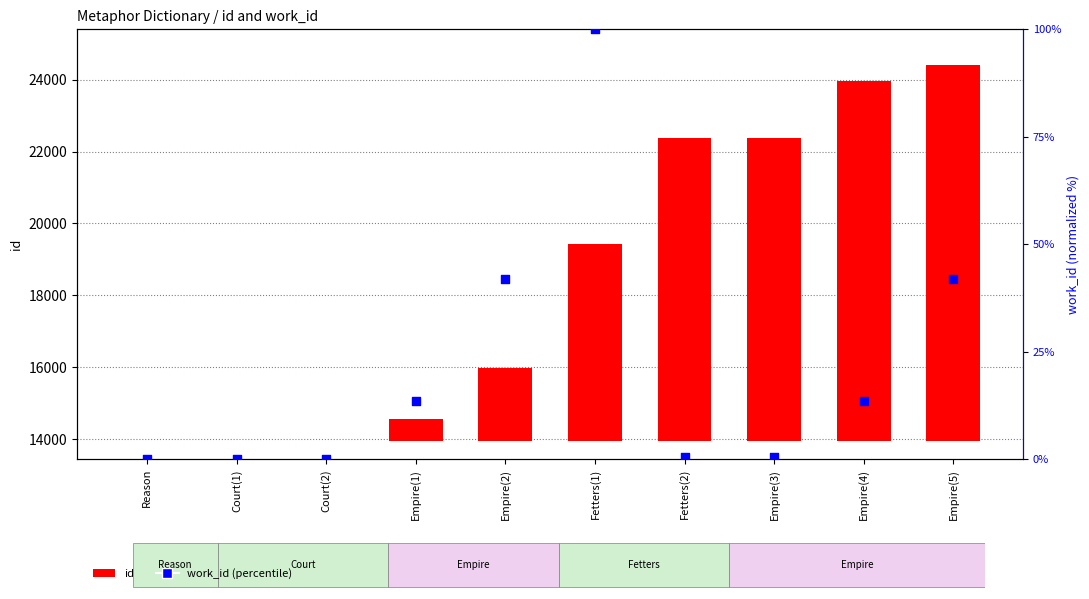

At which category is the sum across all series the highest?

Empire(5)